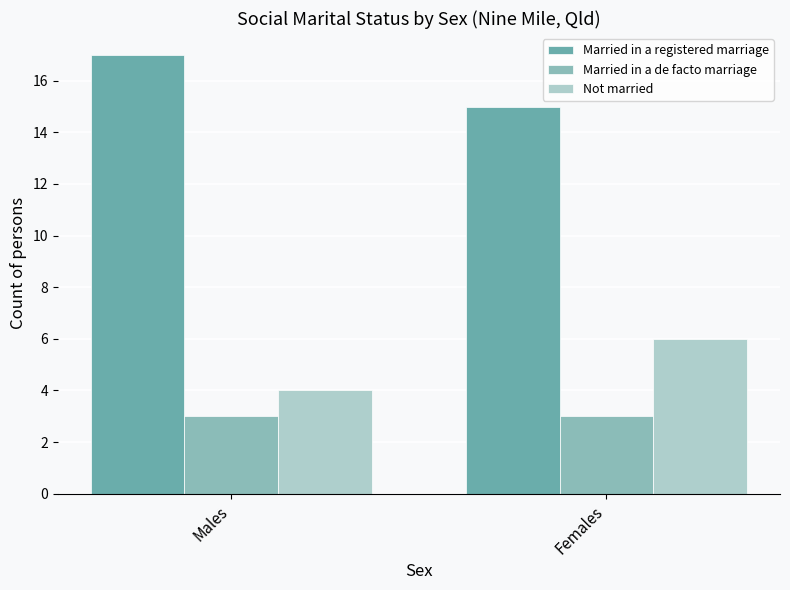

What is the difference between the highest and lowest values at Females?

12